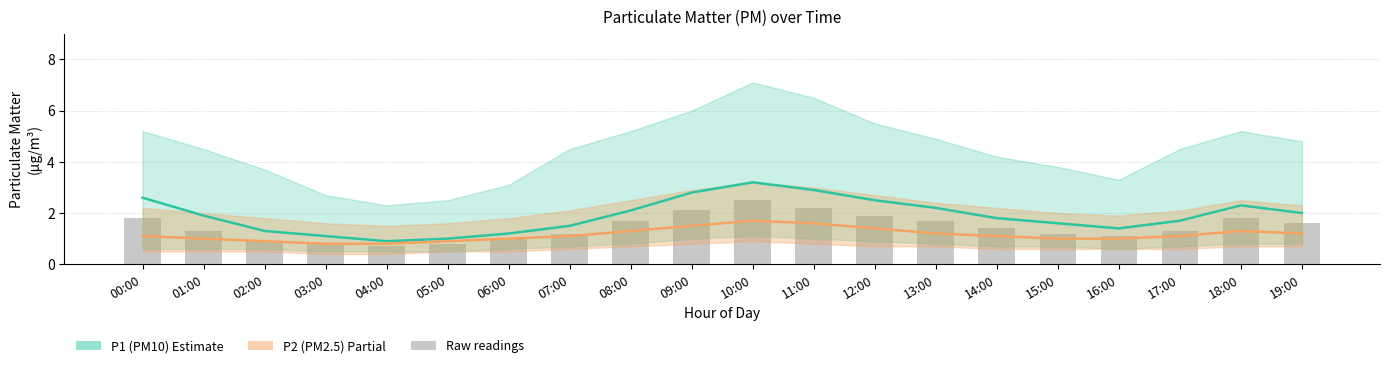

What value does the Raw readings series have at 05:00?

0.8